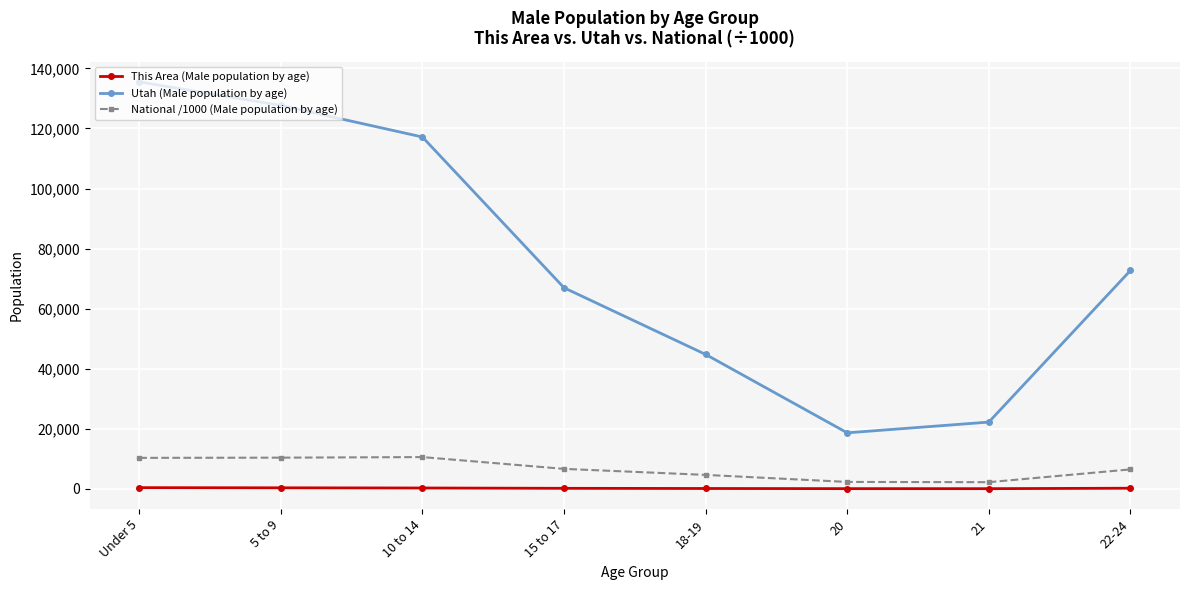

Is this an area chart (filled region under the line)?

No